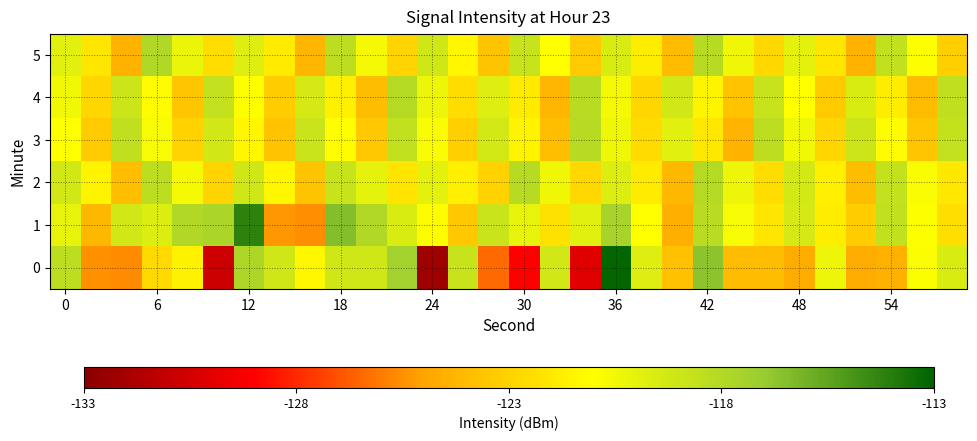

Reading left to right, extract all data points from this chart.

0: -118.4	-125.4	-125.6	-122.7	-121.5	-130.7	-117.8	-119.1	-121.4	-119.2	-119.2	-117.4	-132.2	-118.8	-126.4	-128.9	-119.2	-130.0	-113.1	-119.7	-123.8	-116.7	-123.9	-123.9	-124.7	-120.3	-124.6	-124.4	-120.9	-119.6
1: -120.1	-124.1	-119.2	-119.6	-118.0	-117.7	-114.2	-125.3	-125.6	-116.5	-118.0	-119.5	-121.2	-123.4	-118.9	-120.1	-122.3	-119.8	-117.6	-121.0	-124.5	-118.3	-120.7	-122.1	-119.4	-121.8	-123.2	-118.6	-120.9	-122.4
2: -119.2	-121.5	-123.8	-118.4	-120.6	-122.9	-119.1	-121.3	-123.6	-118.8	-120.0	-122.2	-119.9	-121.7	-123.0	-118.2	-120.4	-122.7	-119.6	-121.9	-124.1	-118.1	-120.3	-122.5	-119.3	-121.6	-123.9	-118.7	-120.8	-122.0
3: -121.0	-123.3	-118.5	-120.7	-123.0	-119.2	-121.4	-123.7	-118.9	-121.1	-123.4	-118.6	-120.8	-123.1	-119.3	-121.5	-123.8	-118.2	-120.4	-122.6	-119.8	-122.0	-124.3	-118.4	-120.5	-122.8	-119.0	-121.2	-123.5	-118.7
4: -120.5	-122.8	-119.0	-121.2	-123.5	-118.7	-120.9	-123.2	-119.4	-121.6	-123.9	-118.1	-120.3	-122.5	-119.7	-121.9	-124.2	-118.3	-120.6	-122.8	-119.2	-121.5	-123.7	-118.8	-121.0	-123.3	-119.5	-121.8	-124.0	-118.5
5: -119.8	-122.1	-124.4	-118.0	-120.2	-122.5	-119.7	-121.9	-124.2	-118.4	-120.6	-122.9	-119.1	-121.4	-123.6	-118.8	-121.0	-123.3	-119.5	-121.8	-124.0	-118.2	-120.4	-122.7	-119.9	-122.1	-124.4	-118.6	-120.9	-123.1